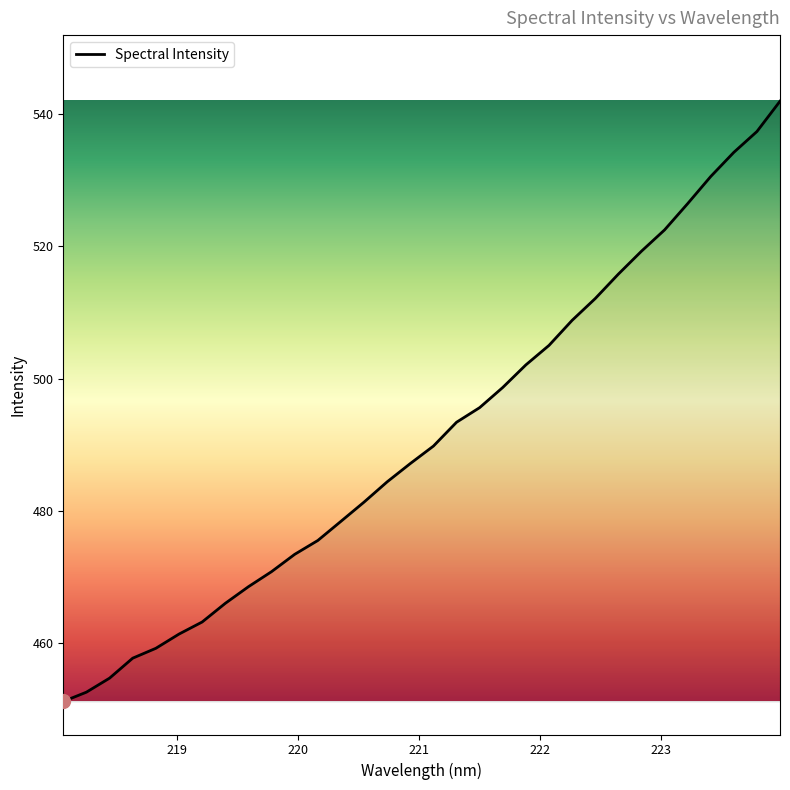

What is the difference between the maximum and minimum values?

90.8